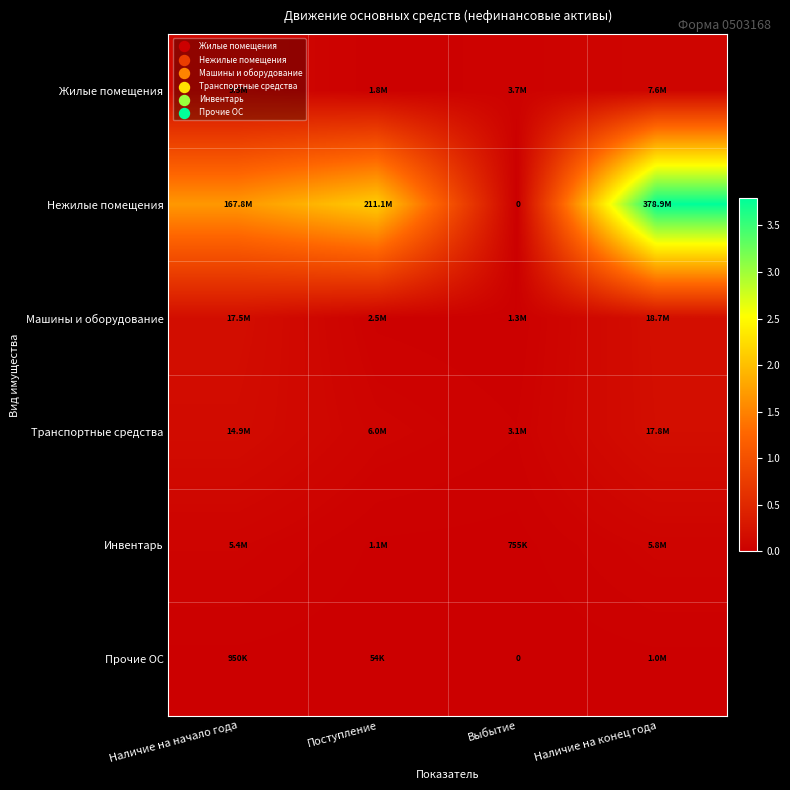

At which category does the chart reach its minimum across all series?

Выбытие